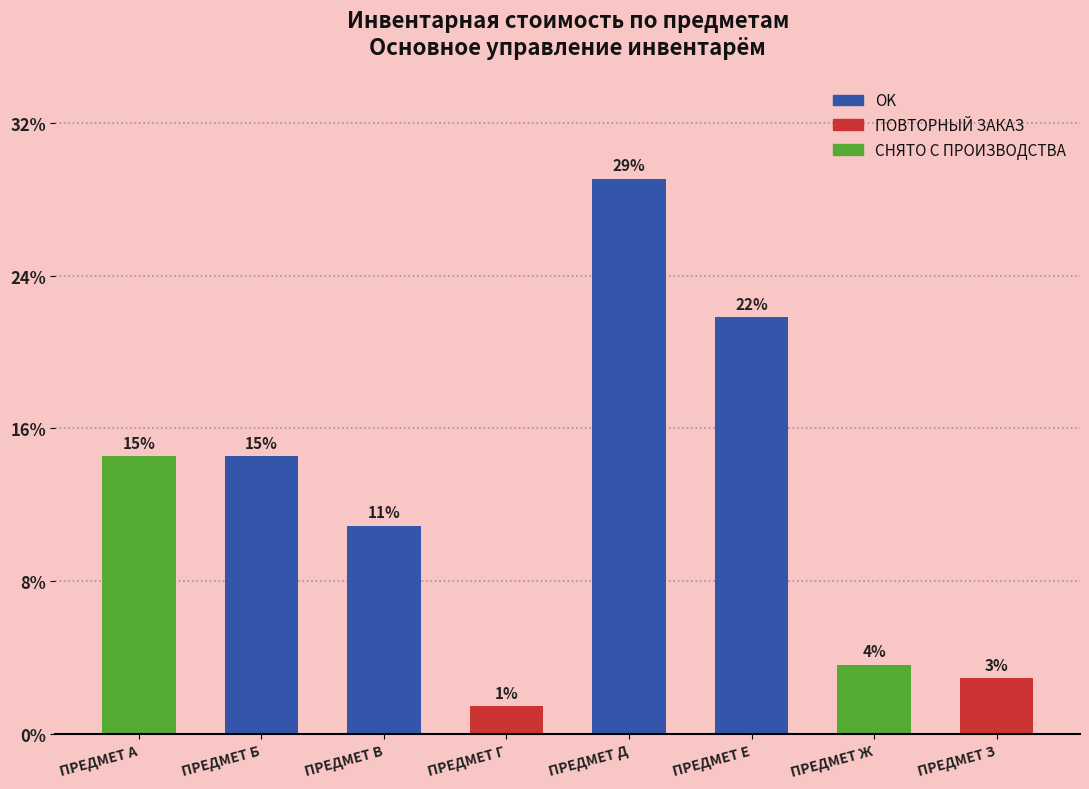

How many bars are there in total?

8